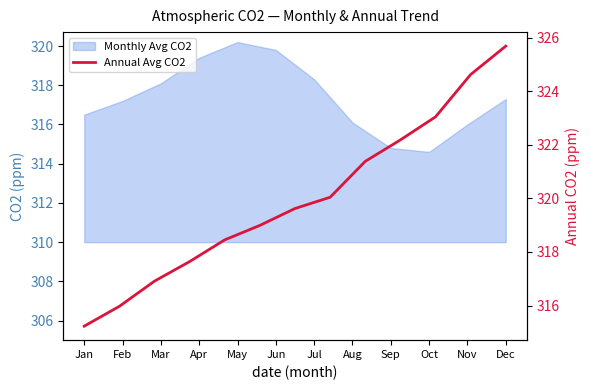

What is the difference between the values at Aug and 12?

5.6